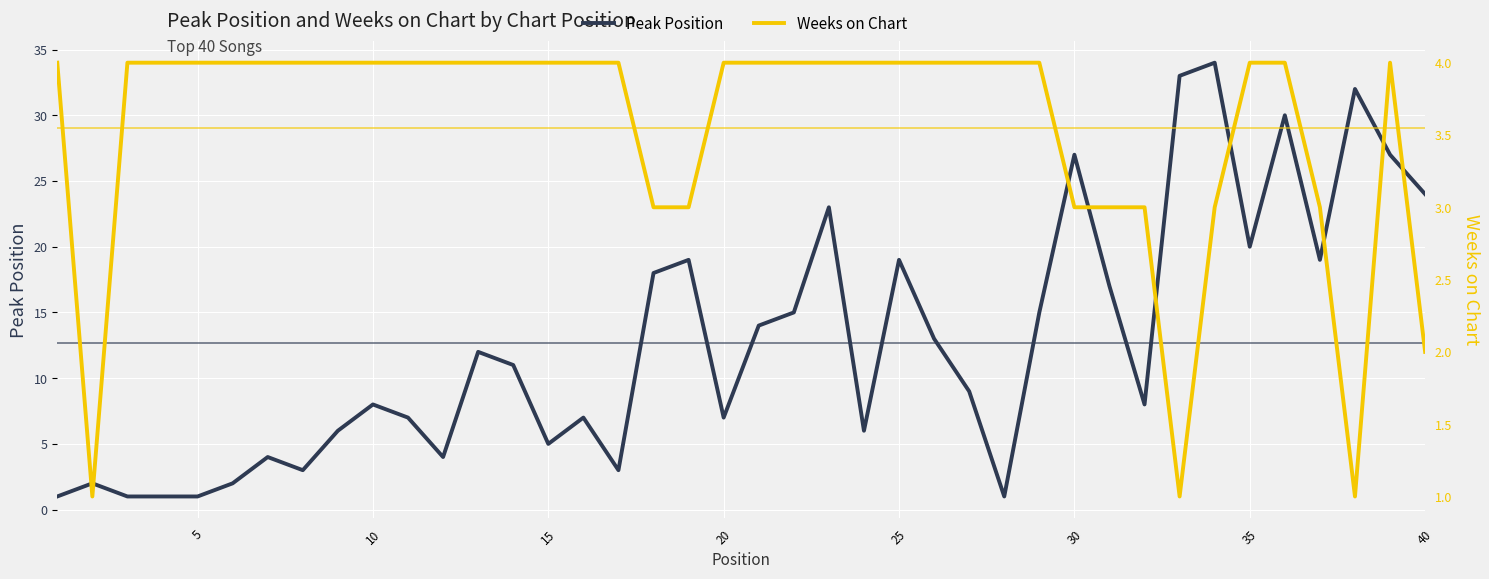

What is the lowest value of the Peak Position series?

1